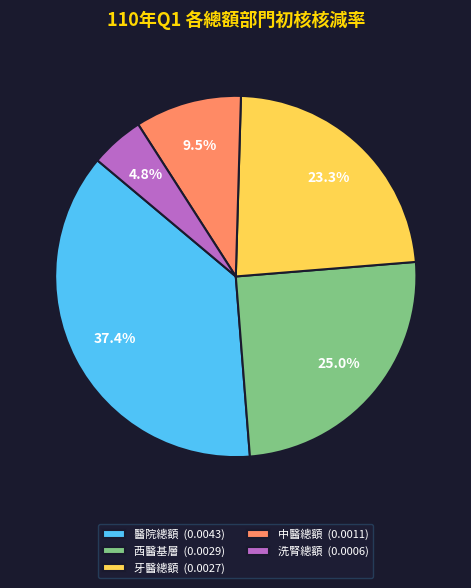

Is it true that 醫院總額 is 37% of the pie?

True